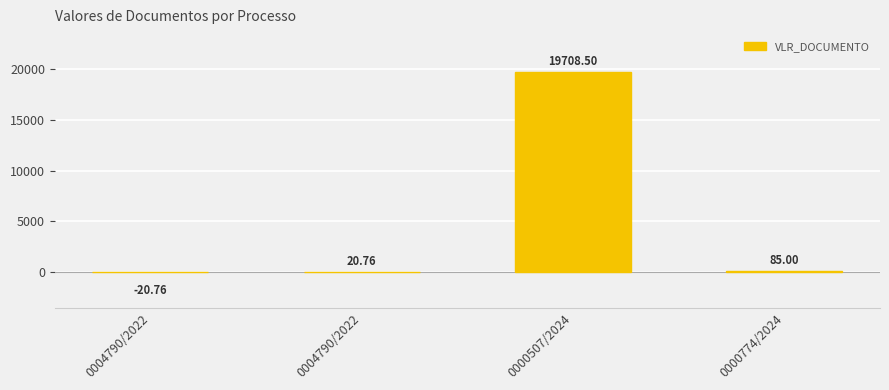

Reading left to right, extract all data points from this chart.

-20.8	20.8	19708.5	85.0